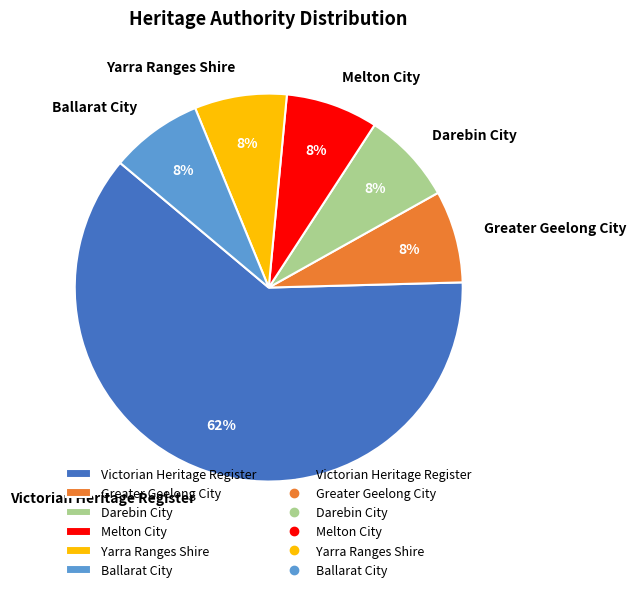

How many slices are in this pie chart?

6